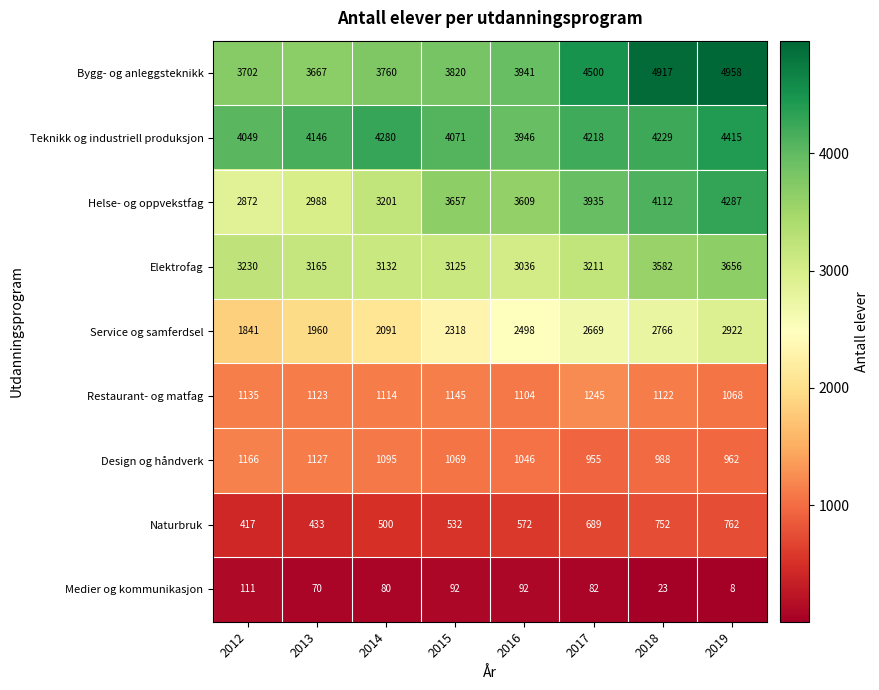

Which series has the largest range (max minus min)?

Helse- og oppvekstfag